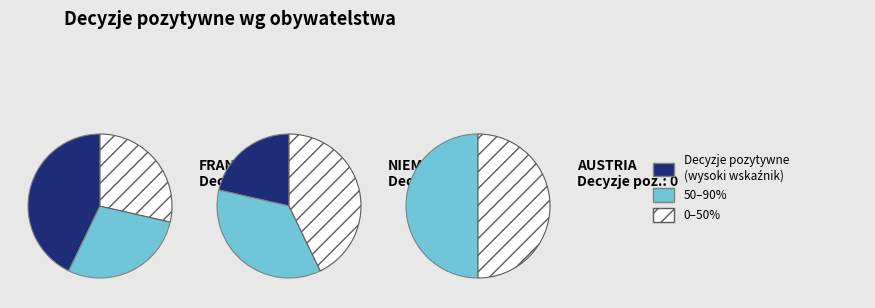

True or false: NIEMCY accounts for 10% of the total.

False